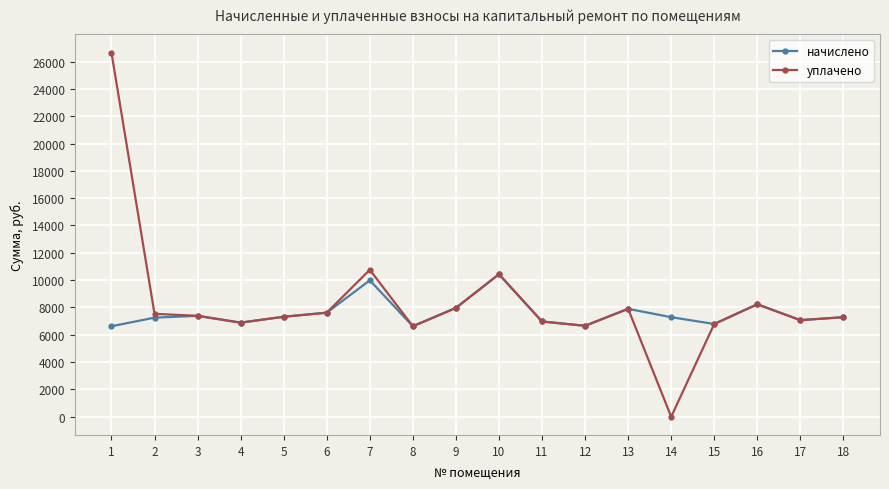

What is the value of the уплачено point at the 10th from the left?

10432.8